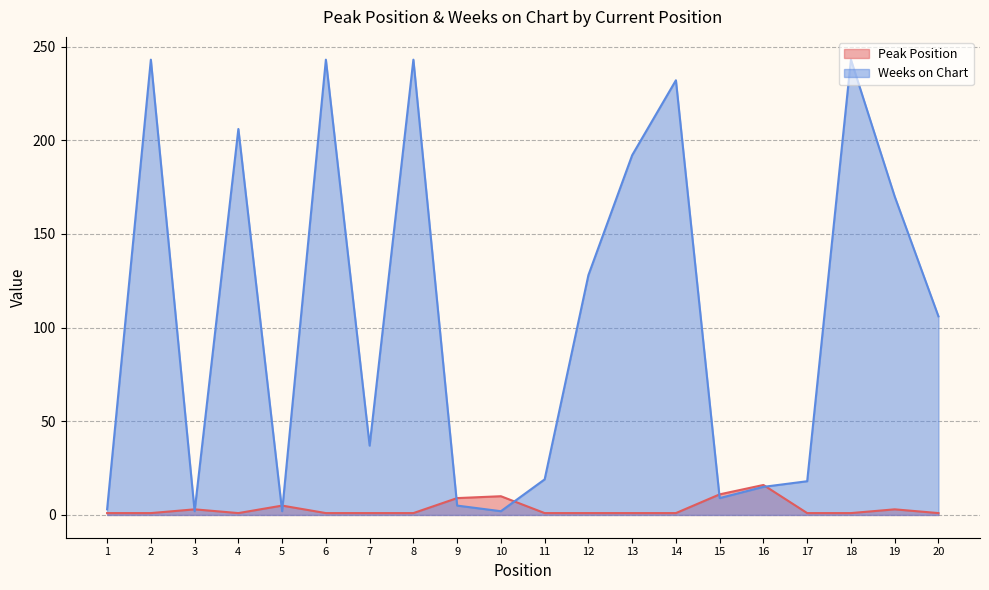

Which label corresponds to the smallest value in the chart?

1